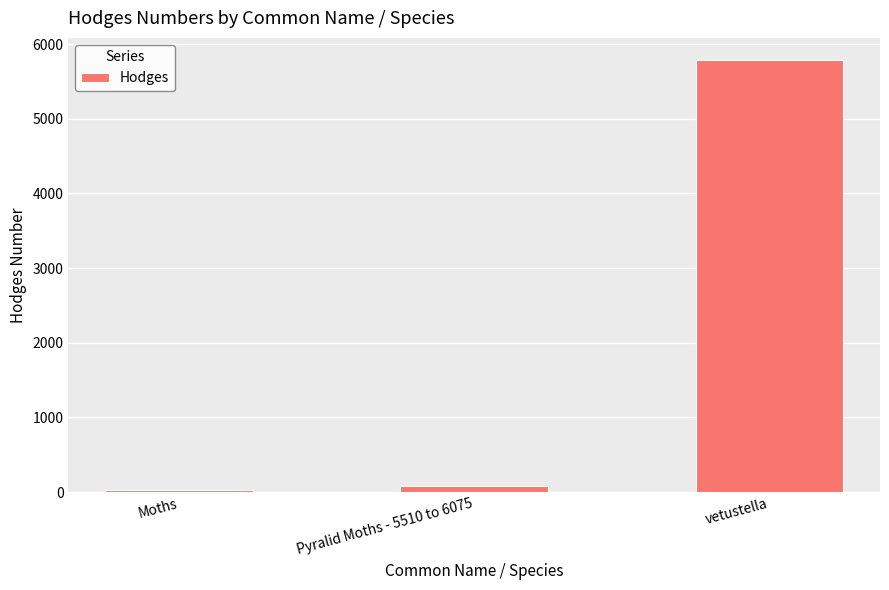

What is the change in value from Moths to vetustella?

+5765.0